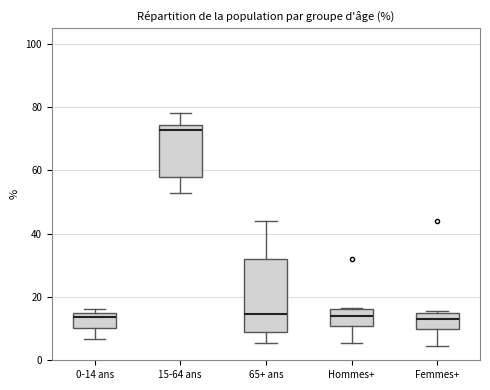

Reading left to right, transcribe this box plot: for each box, give where its median line is, the range the box spans, and where its two whiskers end, as read against the y-axis. The values are not printed on the chart, so give them approximately, as read against the axis.

0-14 ans: median 14 (just below the box's upper edge), box 10 to 14, whiskers 6 to 16
15-64 ans: median 72, box 58 to 74, whiskers 52 to 78
65+ ans: median 14, box 8 to 32, whiskers 6 to 44
Hommes+: median 14, box 10 to 16, whiskers 6 to 16
Femmes+: median 14 (inside the box), box 10 to 14, whiskers 4 to 16